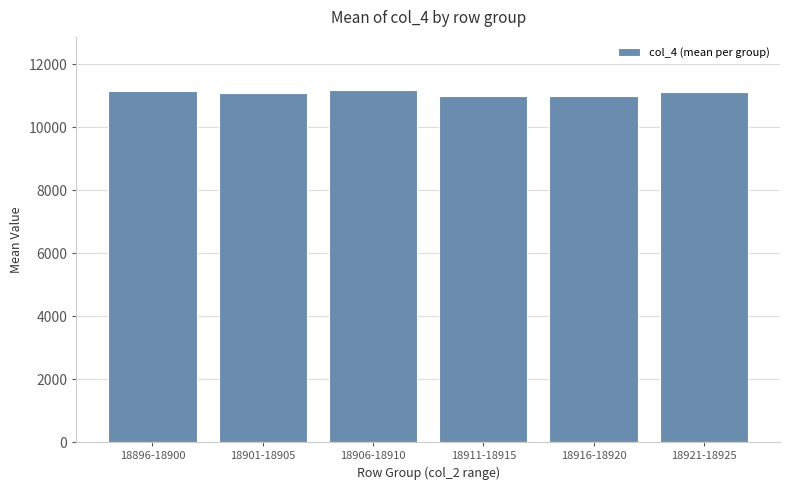

Are the bars horizontal?

No